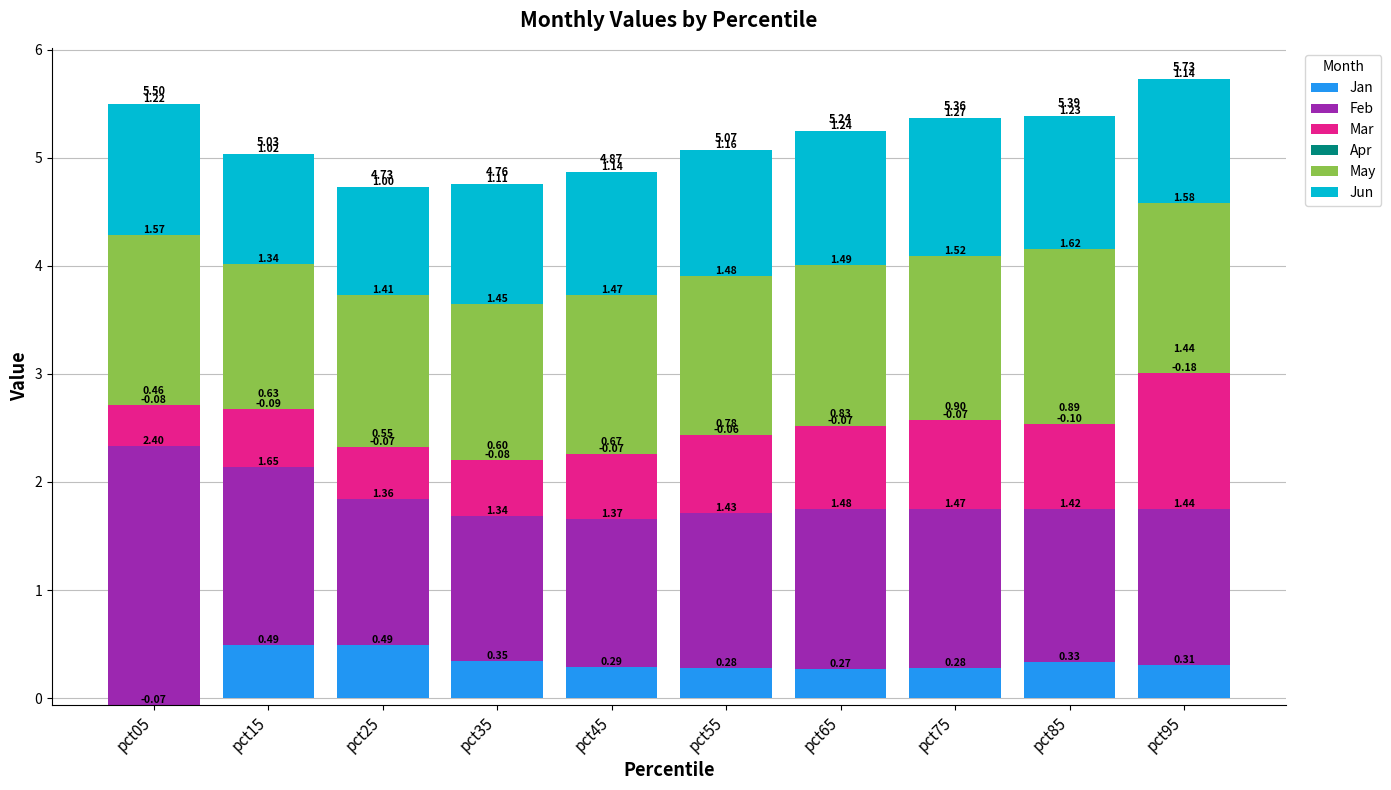

Is the value of May at pct05 greater than the value of Feb at pct35?

Yes